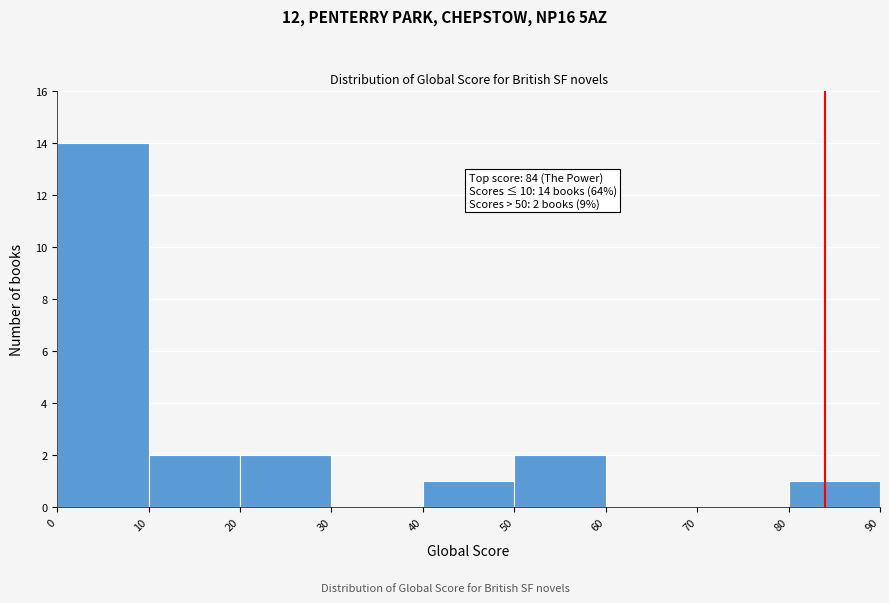

Which range on the x-axis has the tallest bar?

0 to 10